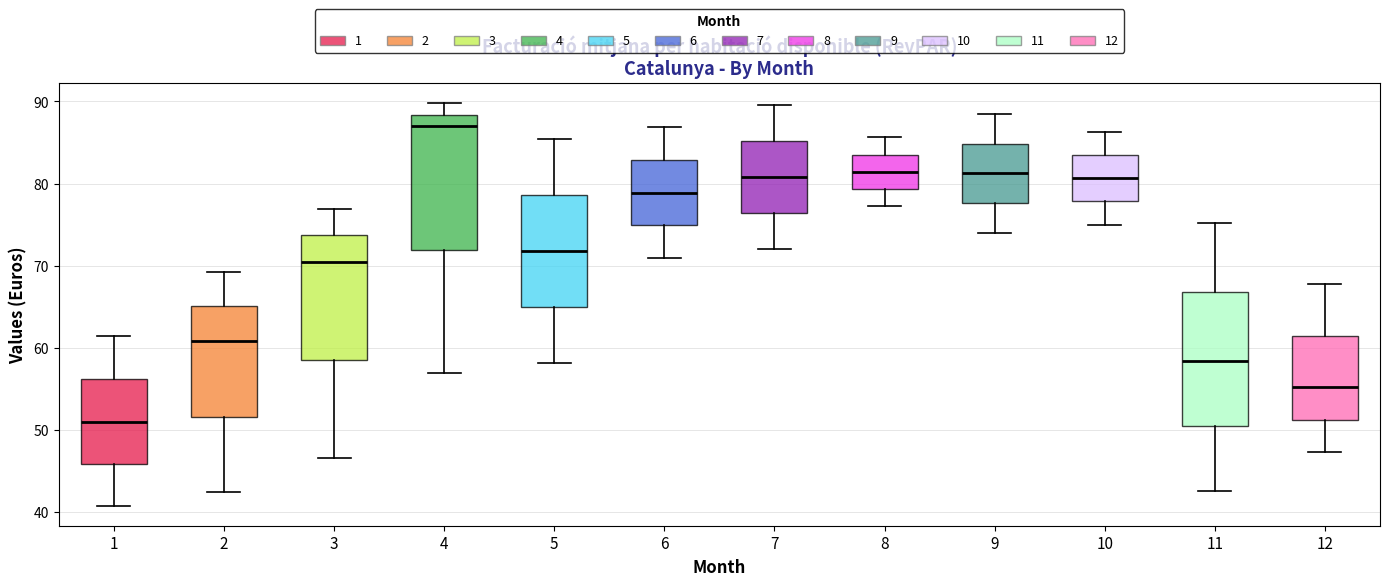

Reading left to right, transcribe this box plot: for each box, give where its median line is, the range the box spans, and where its two whiskers end, as read against the y-axis. The values are not printed on the chart, so give them approximately, as read against the axis.

1: median 51, box 46 to 56, whiskers 41 to 61
2: median 61, box 52 to 65, whiskers 42 to 69
3: median 70, box 58 to 74, whiskers 47 to 77
4: median 87, box 72 to 88, whiskers 57 to 90
5: median 72, box 65 to 79, whiskers 58 to 85
6: median 79, box 75 to 83, whiskers 71 to 87
7: median 81, box 76 to 85, whiskers 72 to 90
8: median 81, box 79 to 84, whiskers 77 to 86
9: median 81, box 78 to 85, whiskers 74 to 88
10: median 81, box 78 to 83, whiskers 75 to 86
11: median 58, box 50 to 67, whiskers 43 to 75
12: median 55, box 51 to 61, whiskers 47 to 68